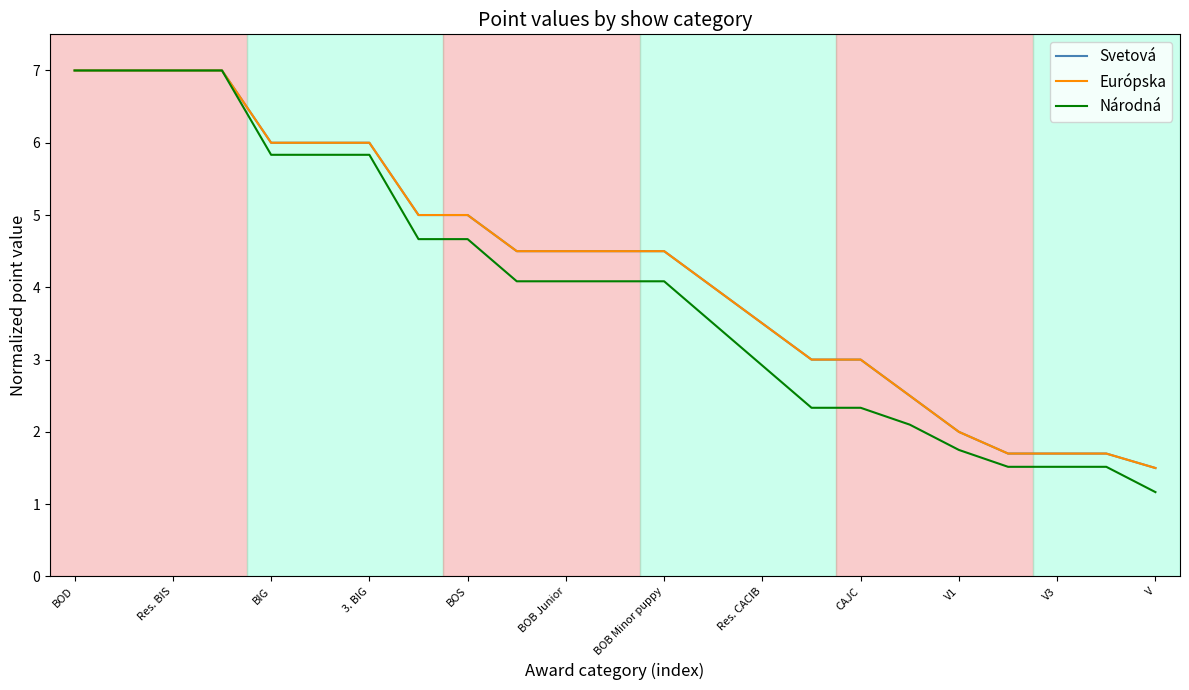

Is this an area chart (filled region under the line)?

No